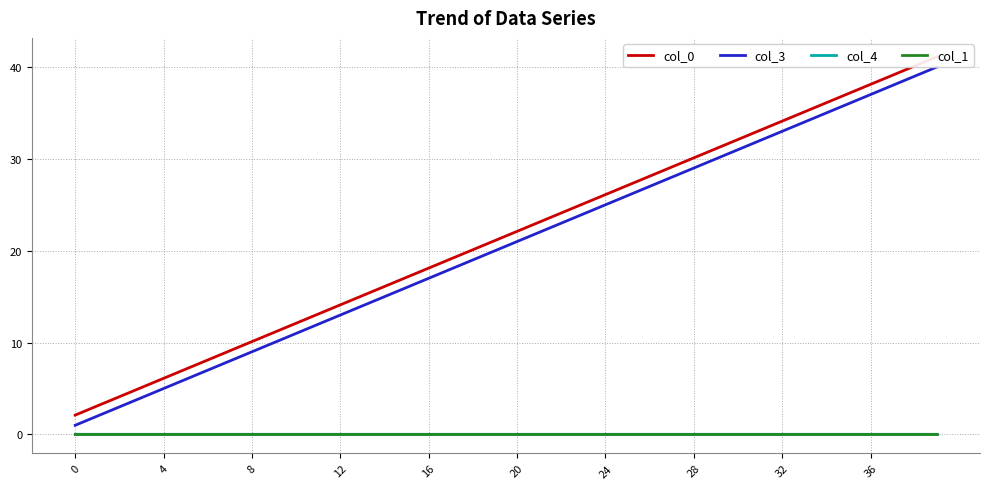

At which category is the sum across all series the highest?

39